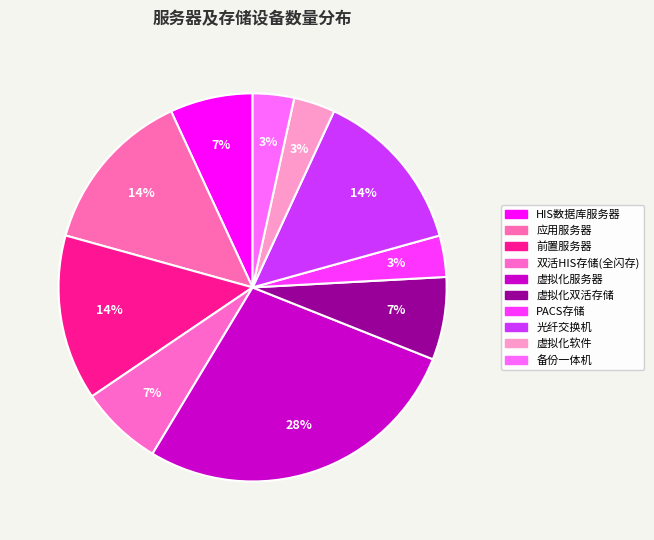

What is the total percentage of 虚拟化服务器 and 虚拟化双活存储?

34.5%